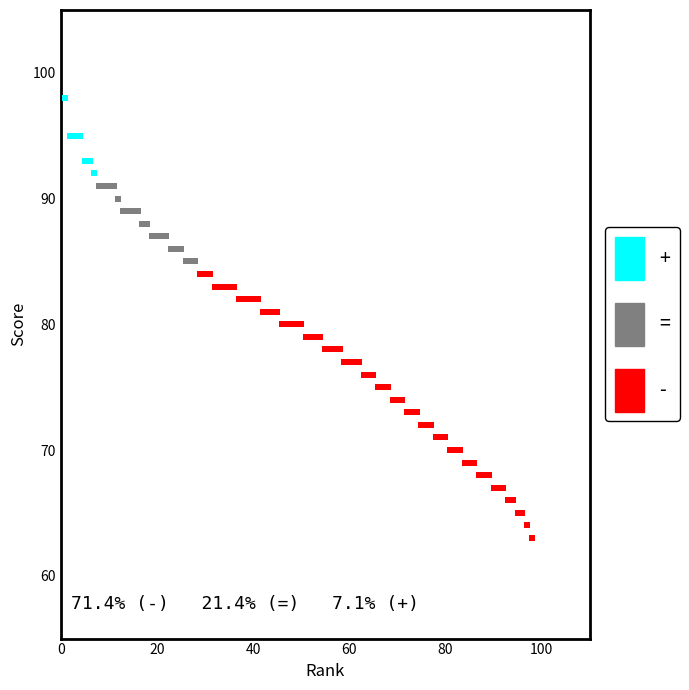

Which series has the largest Y range (max minus min)?

-